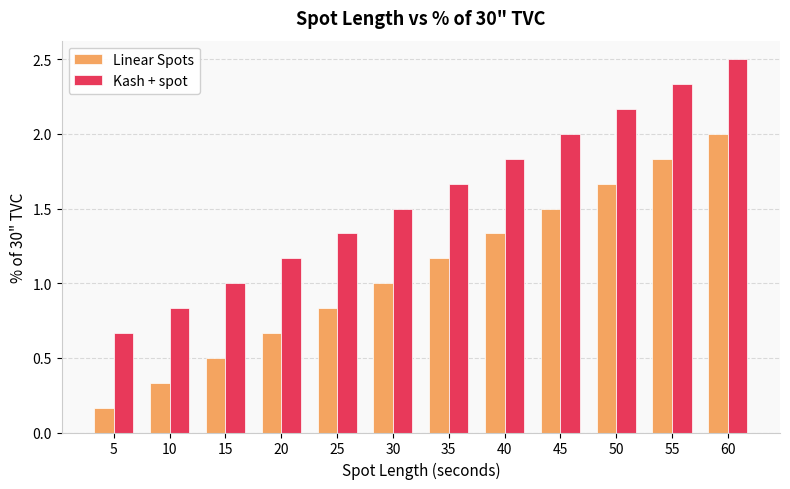

What is the sum of the Linear Spots values at 55 and 40?

3.2